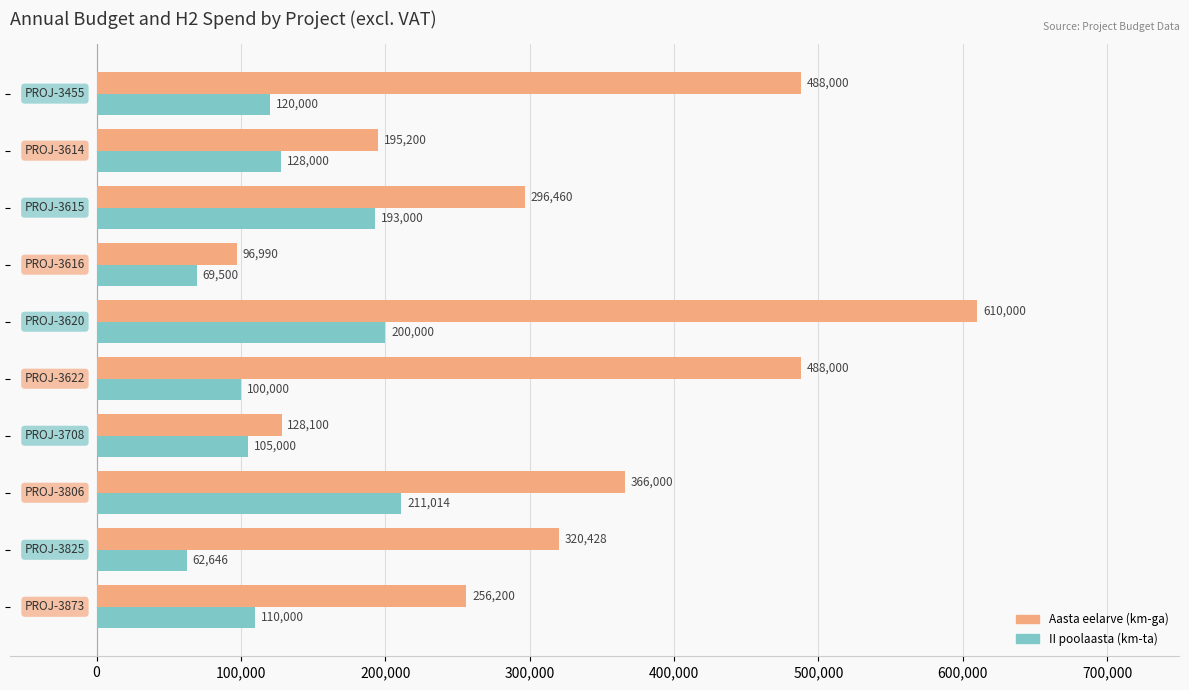

What is the difference between the maximum and minimum values in the Aasta eelarve (km-ga) series?

513010.0